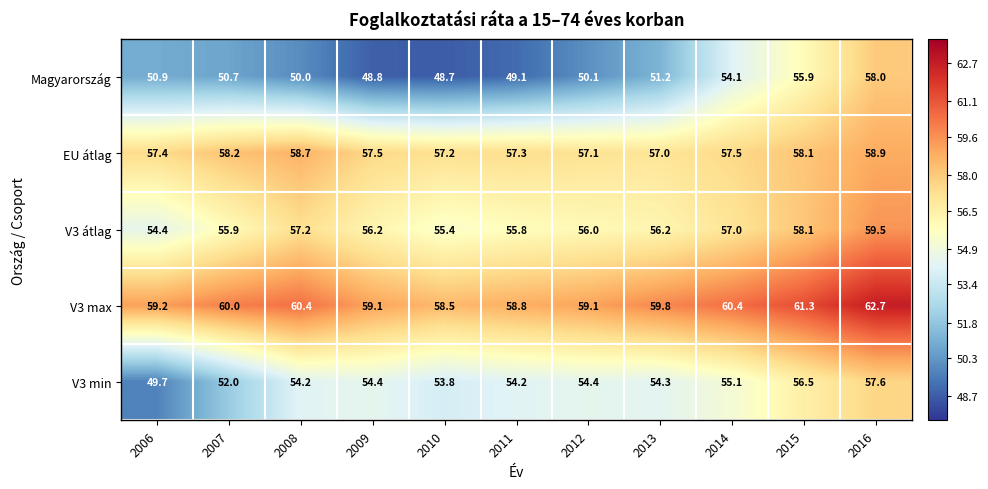

The Magyarország series shows 16.9 at 2006. True or false?

False